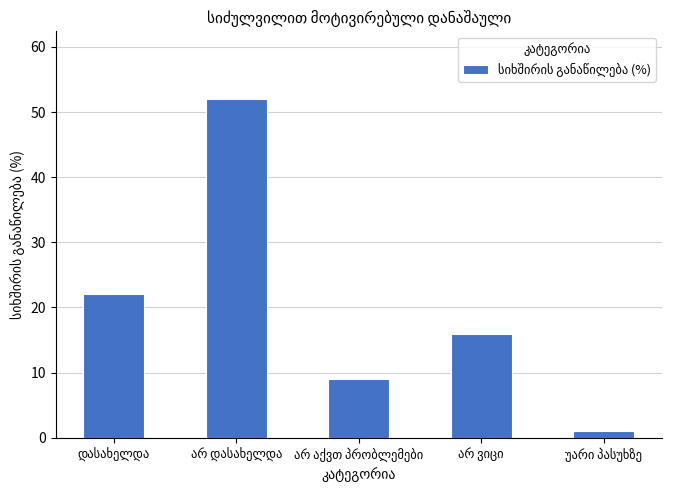

Count the number of categories in the chart.

5